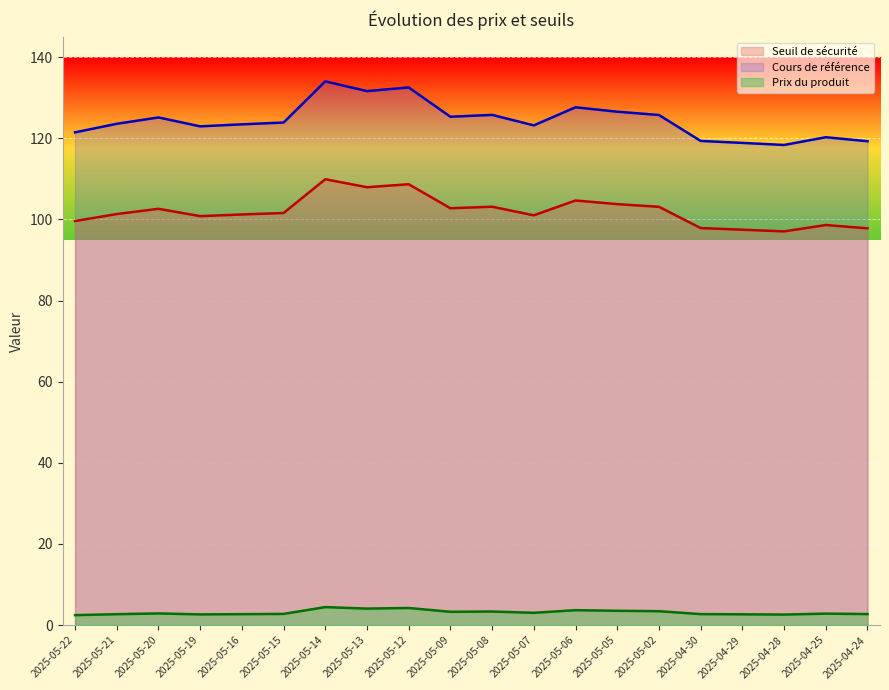

What position from the left is 2025-05-07?

12